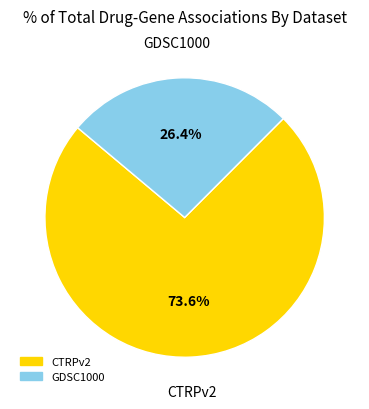

Do GDSC1000 and CTRPv2 together represent more than half of the pie?

Yes